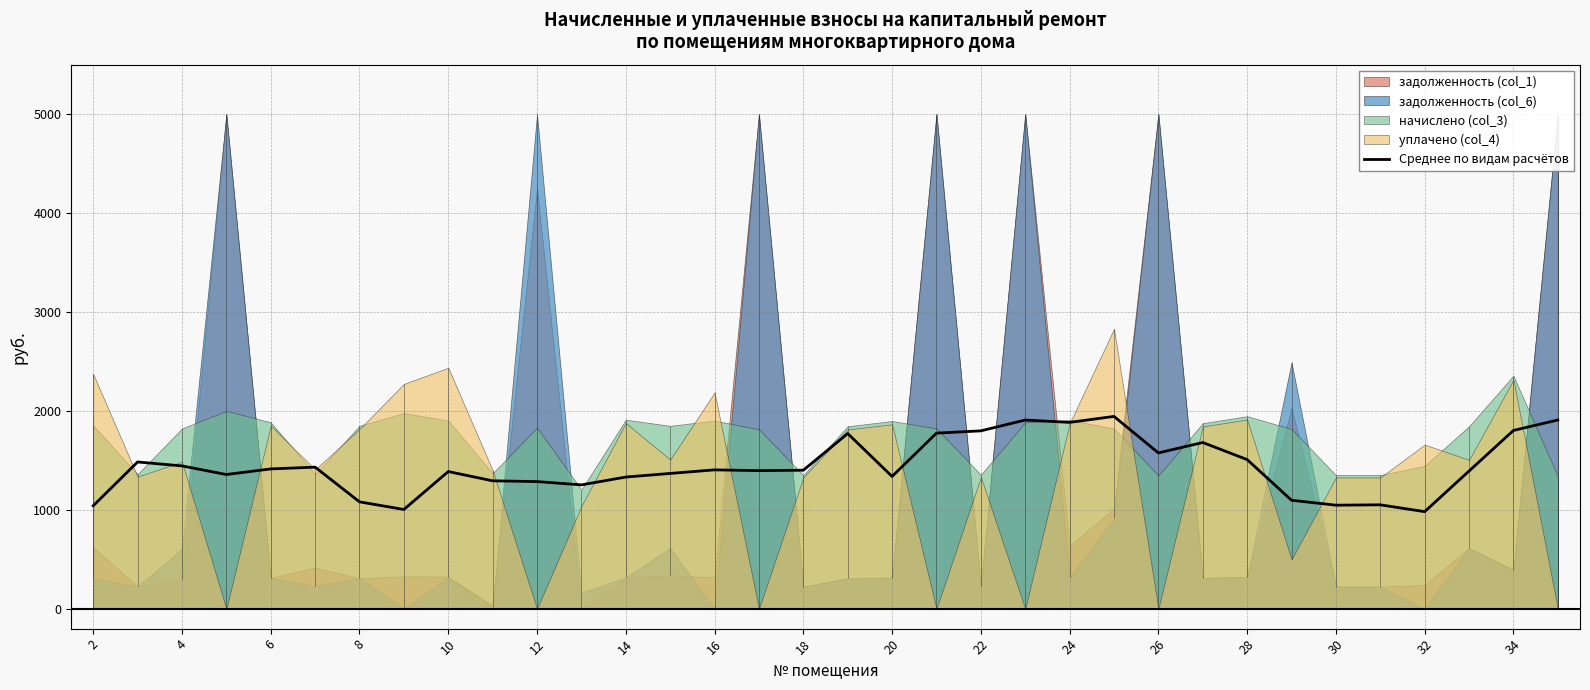

Count the number of categories in the chart.

34